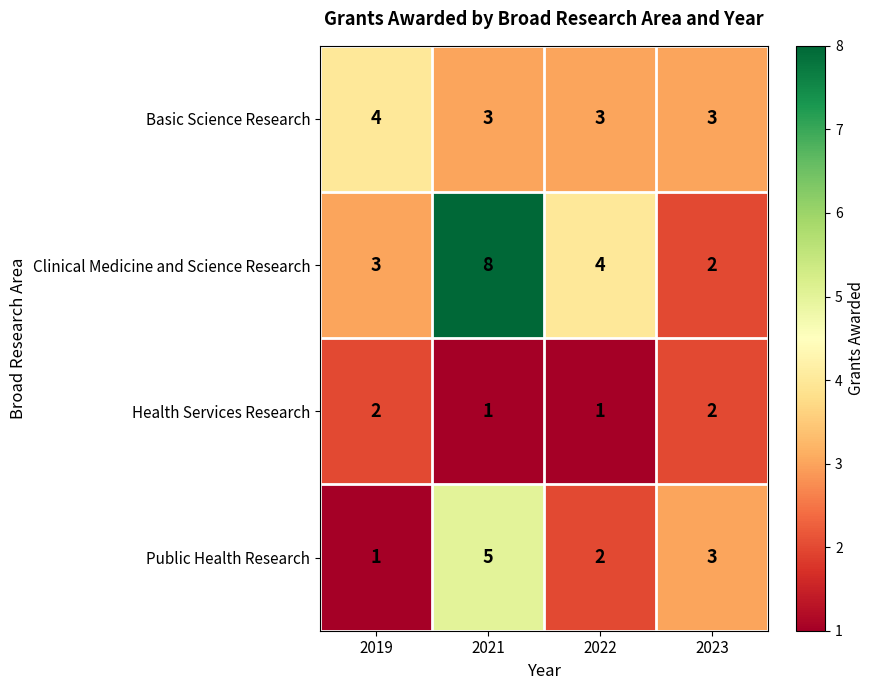

At 2019, list the series in order from smallest to largest.

Public Health Research, Health Services Research, Clinical Medicine and Science Research, Basic Science Research